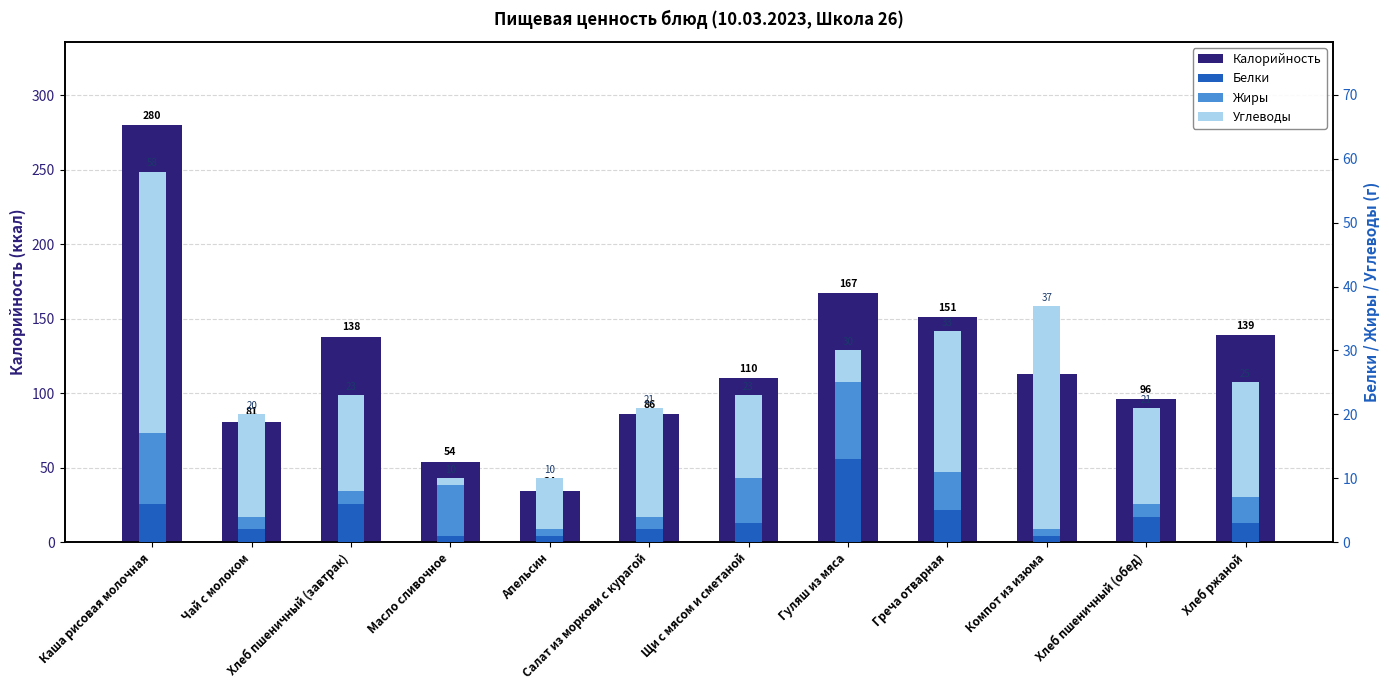

What is the highest value of the Калорийность series?

280